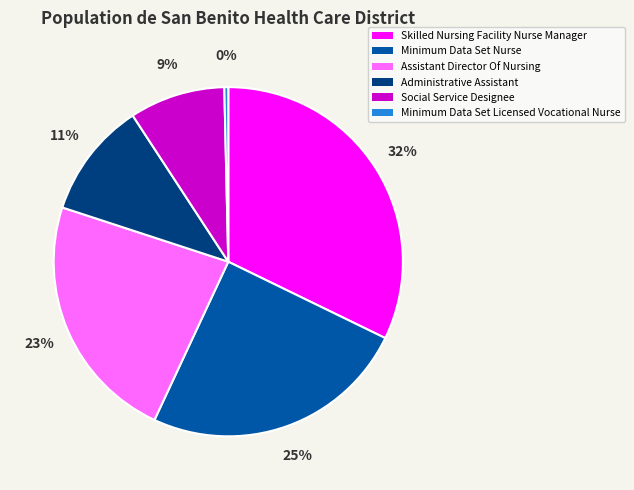

Do Assistant Director Of Nursing and Skilled Nursing Facility Nurse Manager together represent more than half of the pie?

Yes